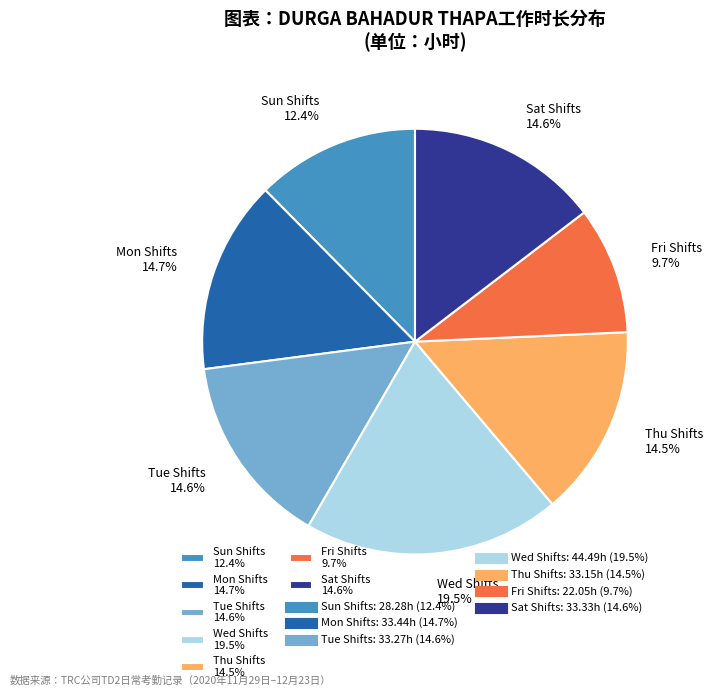

Approximately how many times larger is the value at Mon Shifts 14.7% compared to Sat Shifts 14.6%?

1.0